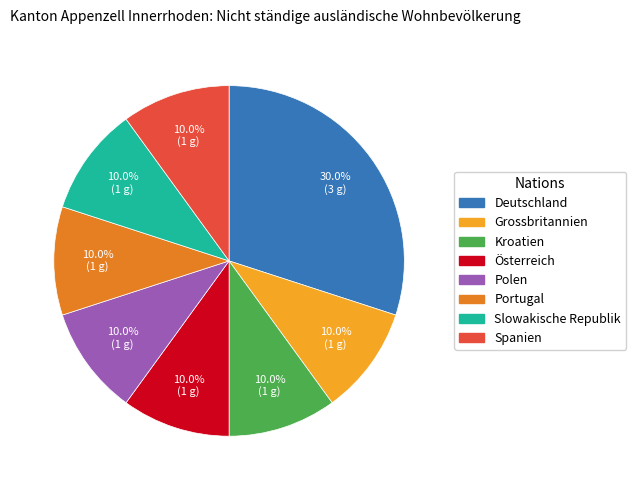

Is there any slice that represents more than half of the pie?

No